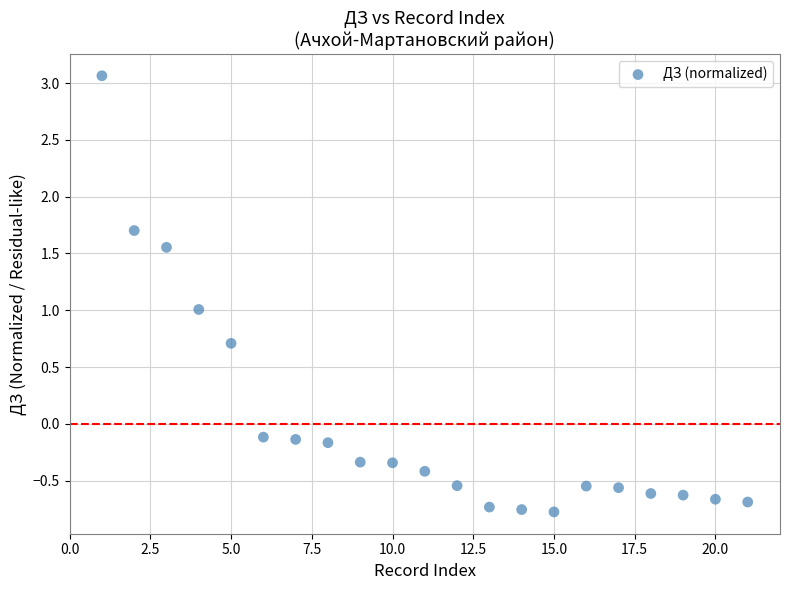

What is the range of X values (max minus min)?

20.0